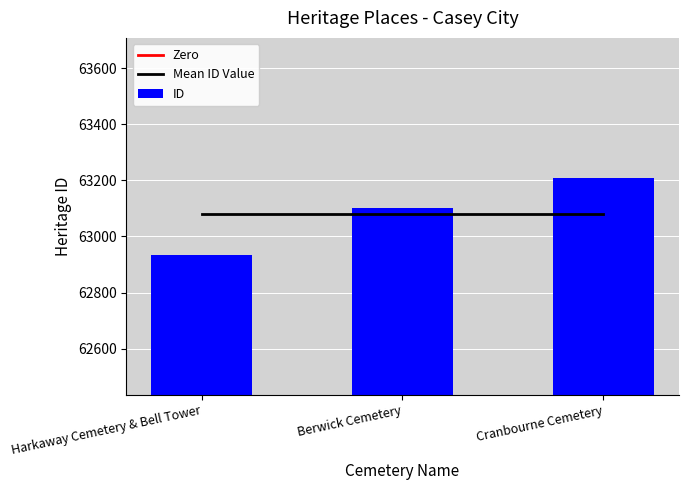

The chart shows a value of 62935 at Harkaway Cemetery & Bell Tower. True or false?

True